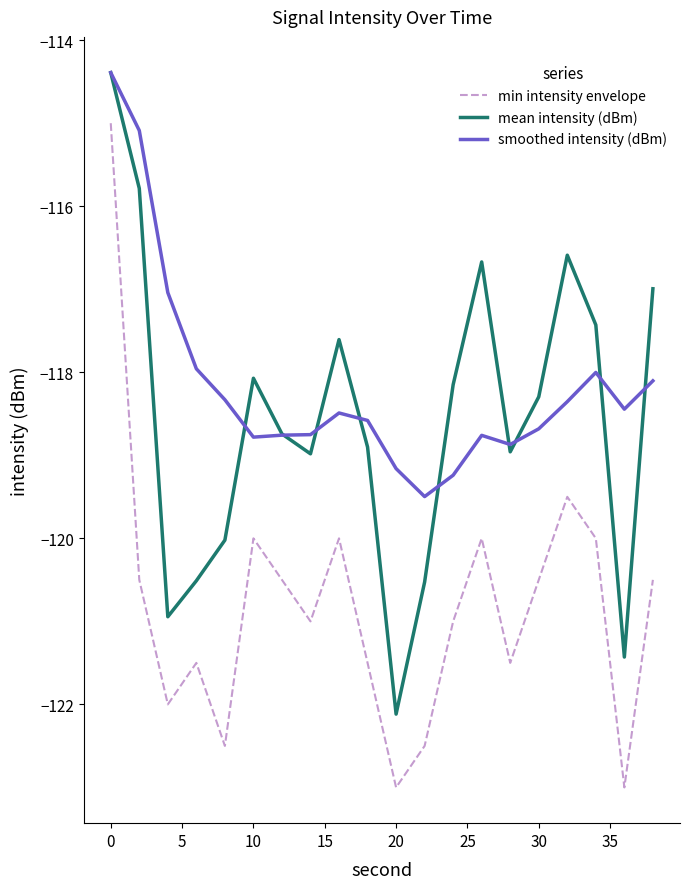

True or false: mean intensity (dBm) and min intensity envelope cross at least once.

False